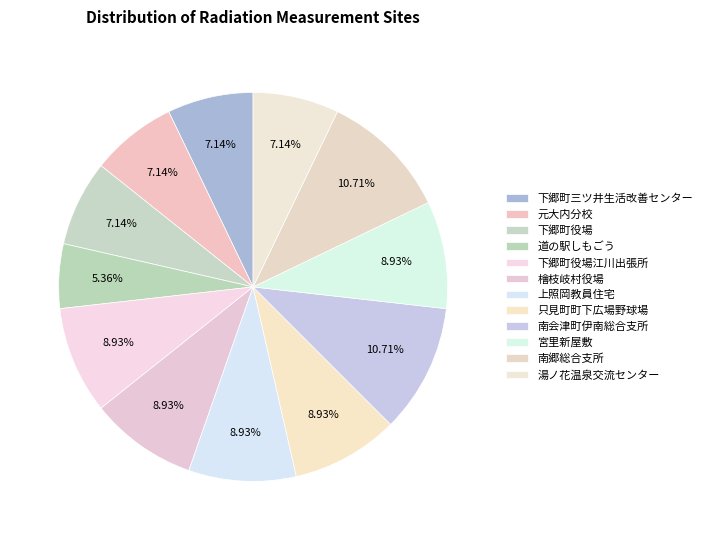

How many slices are in this pie chart?

12